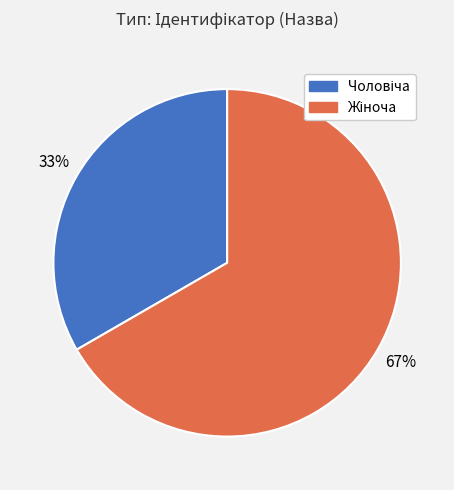

Is there any slice that represents more than half of the pie?

Yes